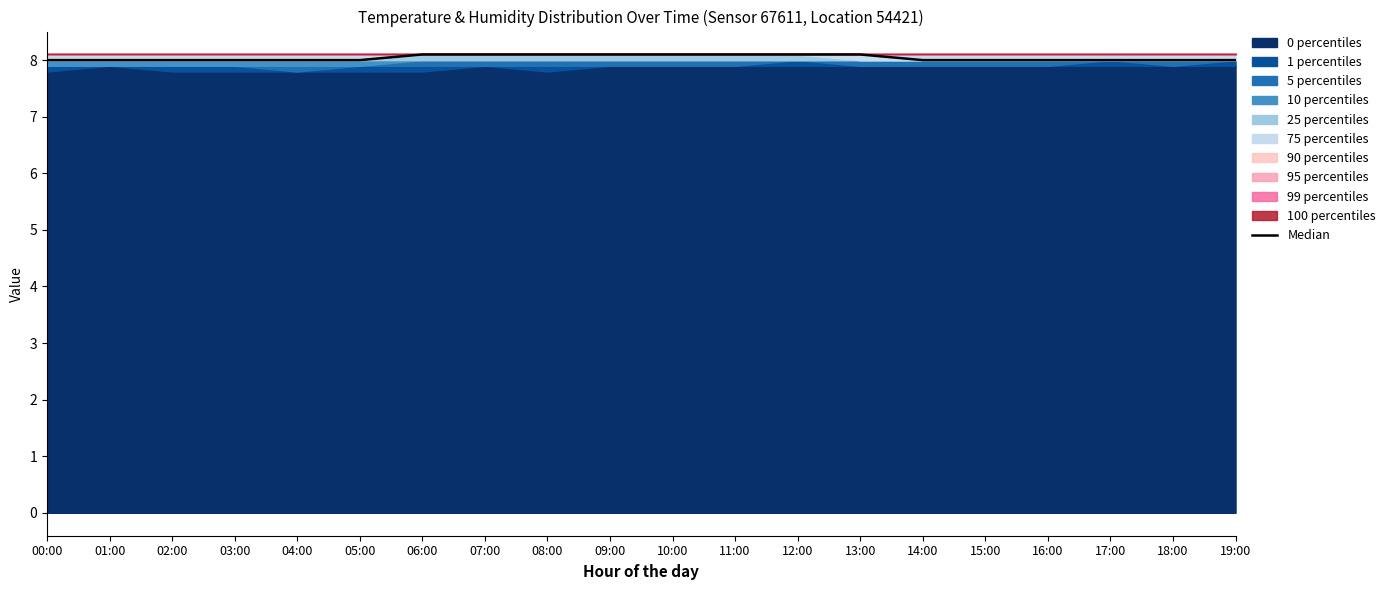

Rank the categories by value from lowest to highest.

00:00, 01:00, 02:00, 03:00, 04:00, 05:00, 14:00, 15:00, 16:00, 17:00, 18:00, 19:00, 06:00, 07:00, 08:00, 09:00, 10:00, 11:00, 12:00, 13:00